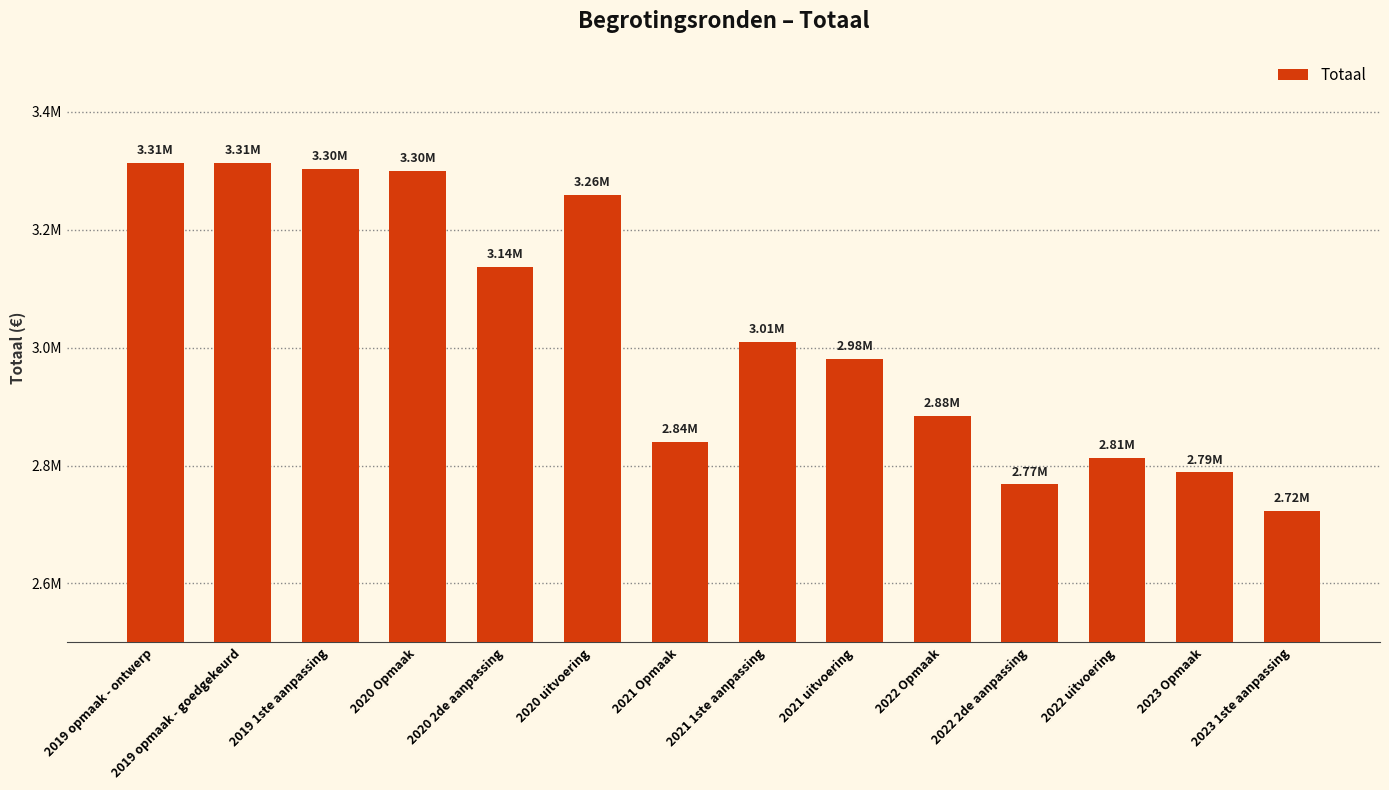

List the labels in order of value, largest first.

2019 opmaak - ontwerp, 2019 opmaak - goedgekeurd, 2019 1ste aanpassing, 2020 Opmaak, 2020 uitvoering, 2020 2de aanpassing, 2021 1ste aanpassing, 2021 uitvoering, 2022 Opmaak, 2021 Opmaak, 2022 uitvoering, 2023 Opmaak, 2022 2de aanpassing, 2023 1ste aanpassing